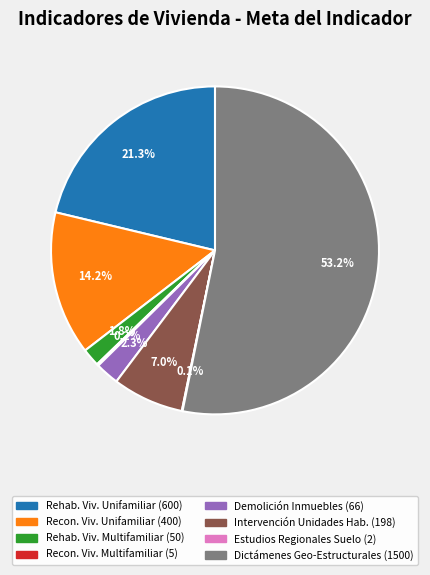

Is there a majority slice in this chart?

Yes